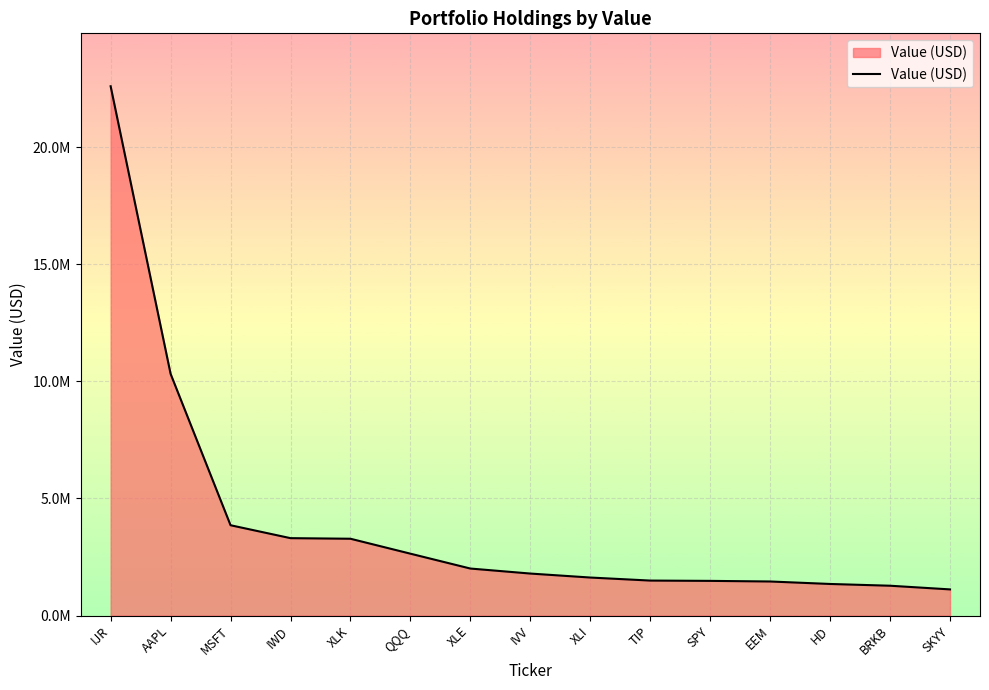

Is this an area chart (filled region under the line)?

Yes